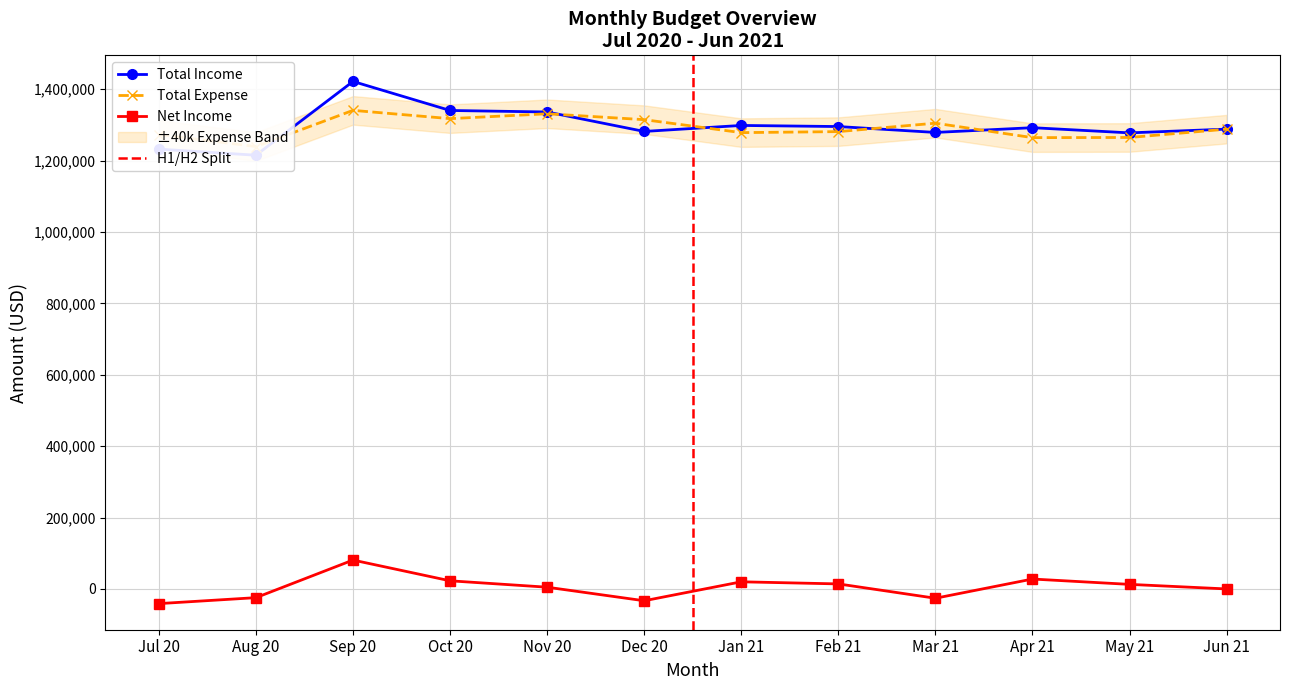

At which category does the chart reach its peak across all series?

Sep 20